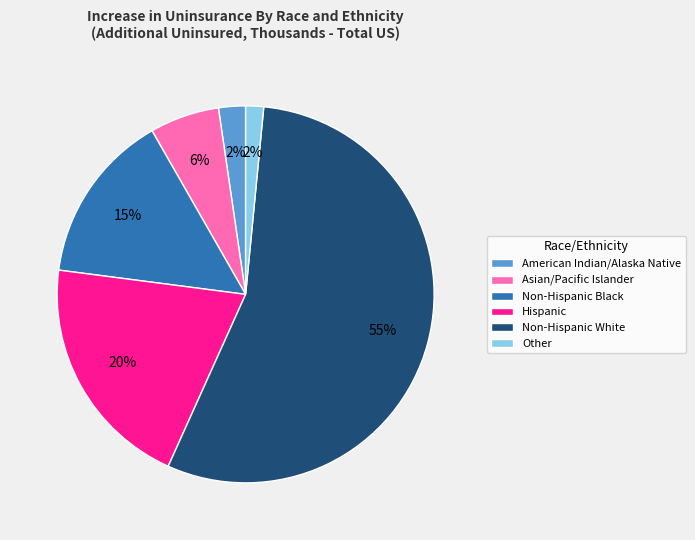

Which slice is the largest?

Non-Hispanic White